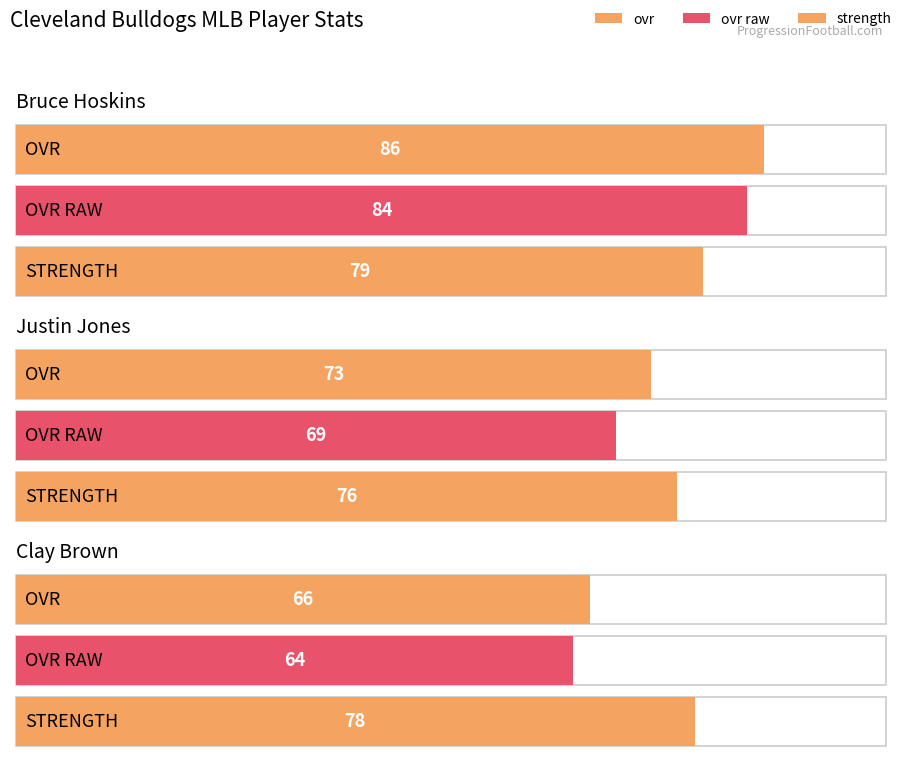

At which label does strength reach its minimum?

Justin Jones